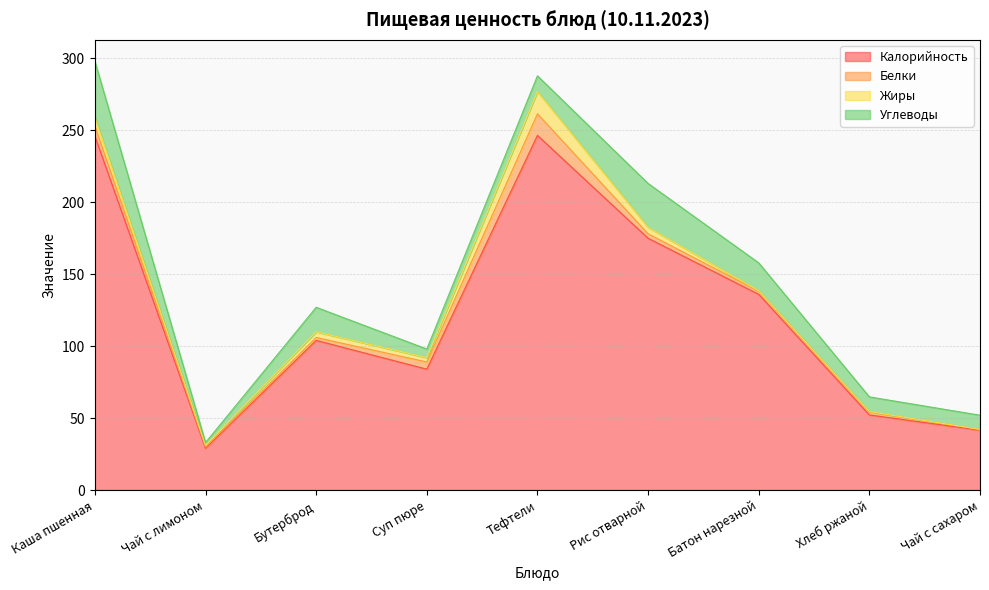

What is the difference between the highest and lowest values at Рис отварной?

171.9